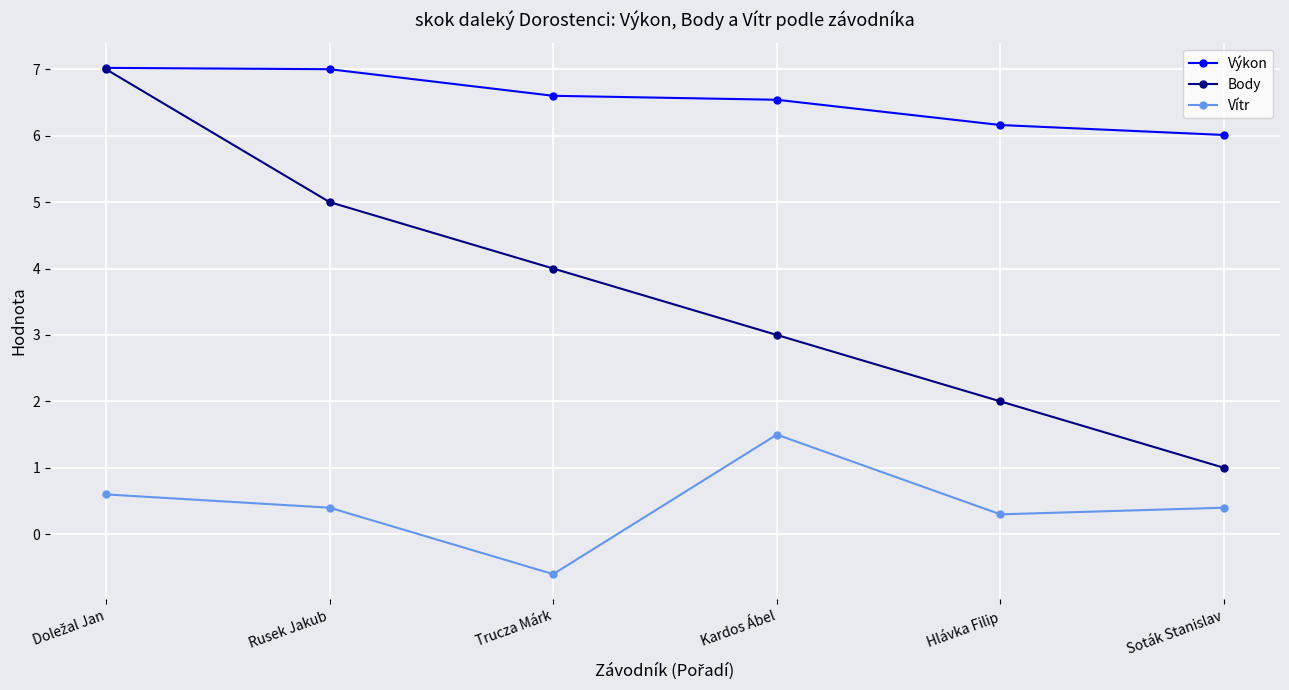

True or false: Vítr and Body intersect in this chart.

False